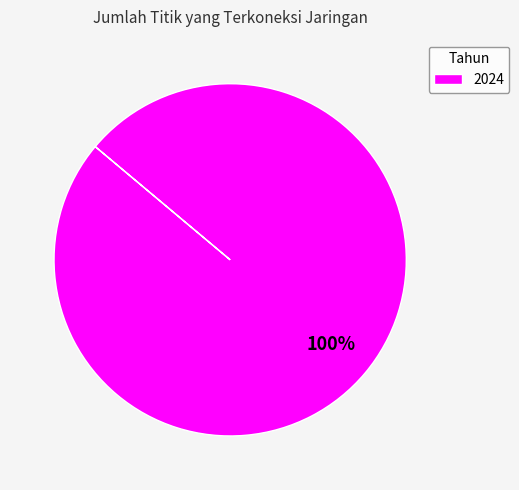

How many slices are in this pie chart?

1